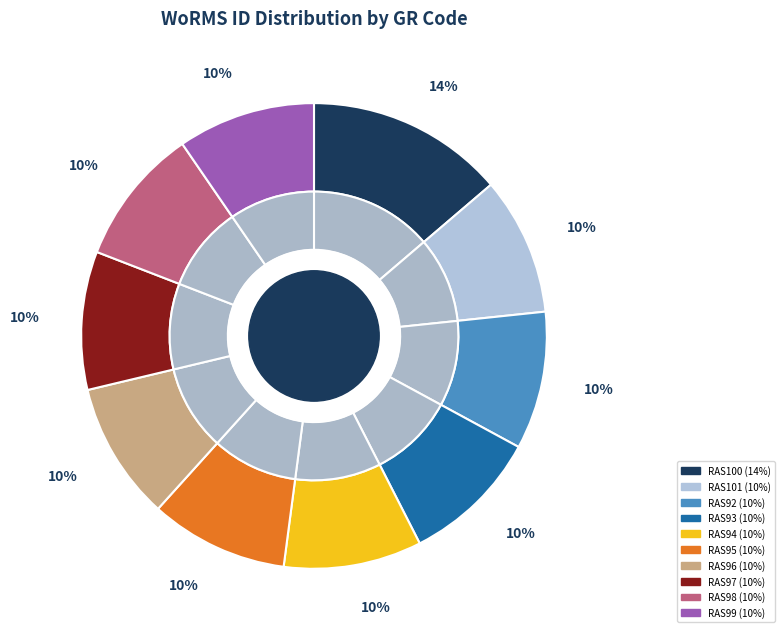

To the nearest percent, what is the difference between the largest and smallest slice percentages?

4%